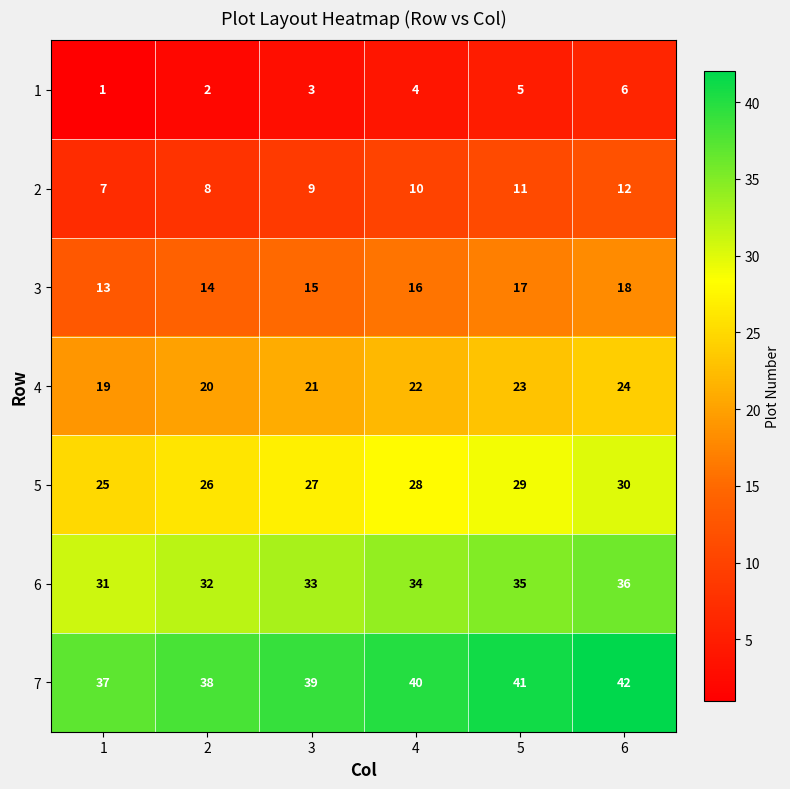

Which label corresponds to the largest value in the chart?

6